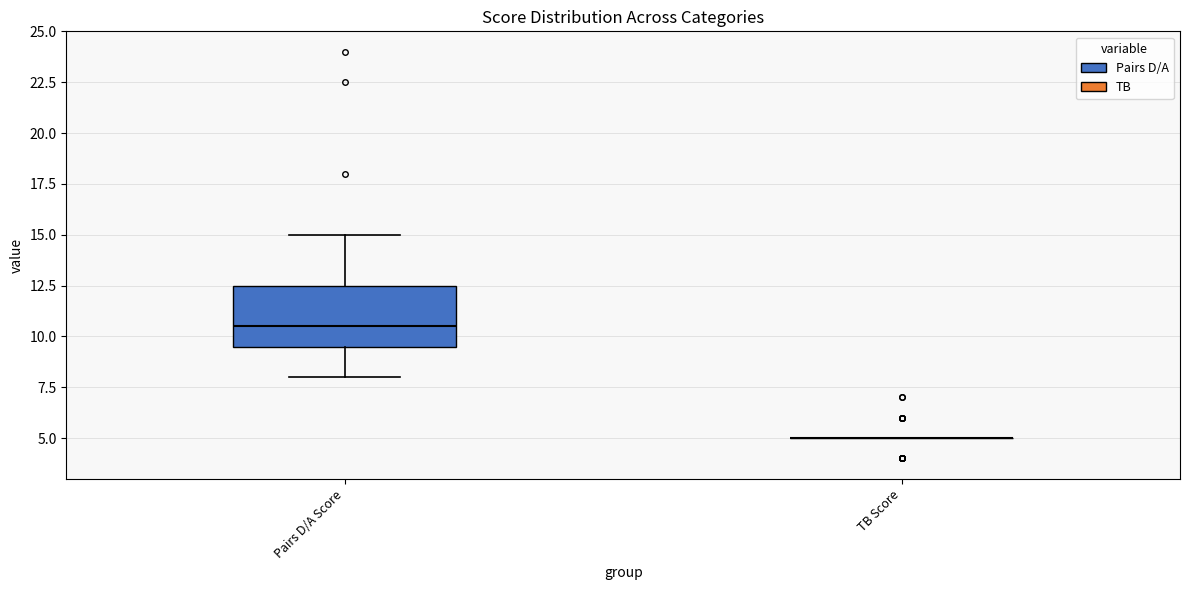

Reading left to right, read every box against the y-axis: the position of its median line, the range the box covers, and the ends of its whiskers. The values are not printed on the chart, so give them approximately, as read against the axis.

Pairs D/A Score: median 10.5, box 9.5 to 12.5, whiskers 8.0 to 15.0
TB Score: box collapsed to a line at 5.0, whiskers 5.0 to 5.0